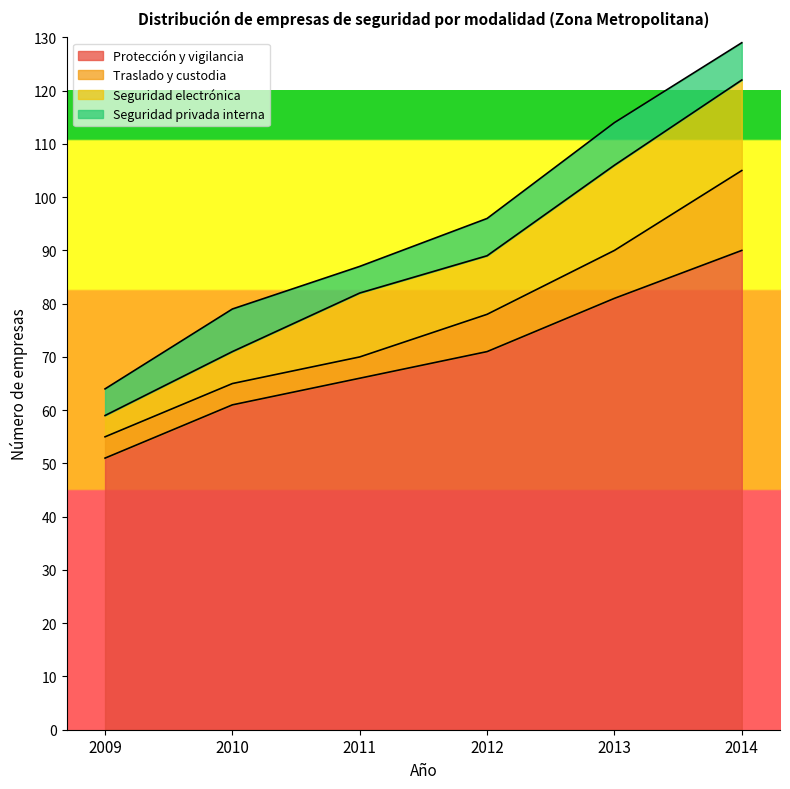

Rank the series at 2011 from highest to lowest value.

Protección y vigilancia, Seguridad electrónica, Seguridad privada interna, Traslado y custodia